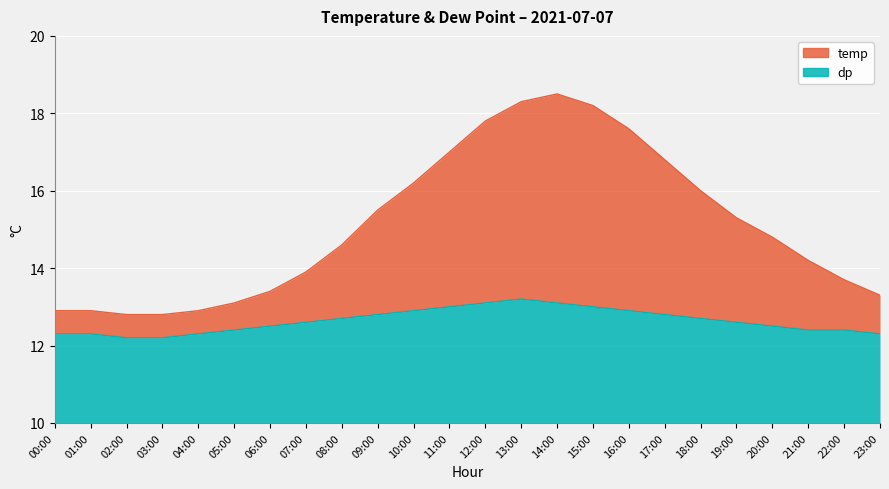

True or false: temp has a value of 13.1 at 05:00.

True